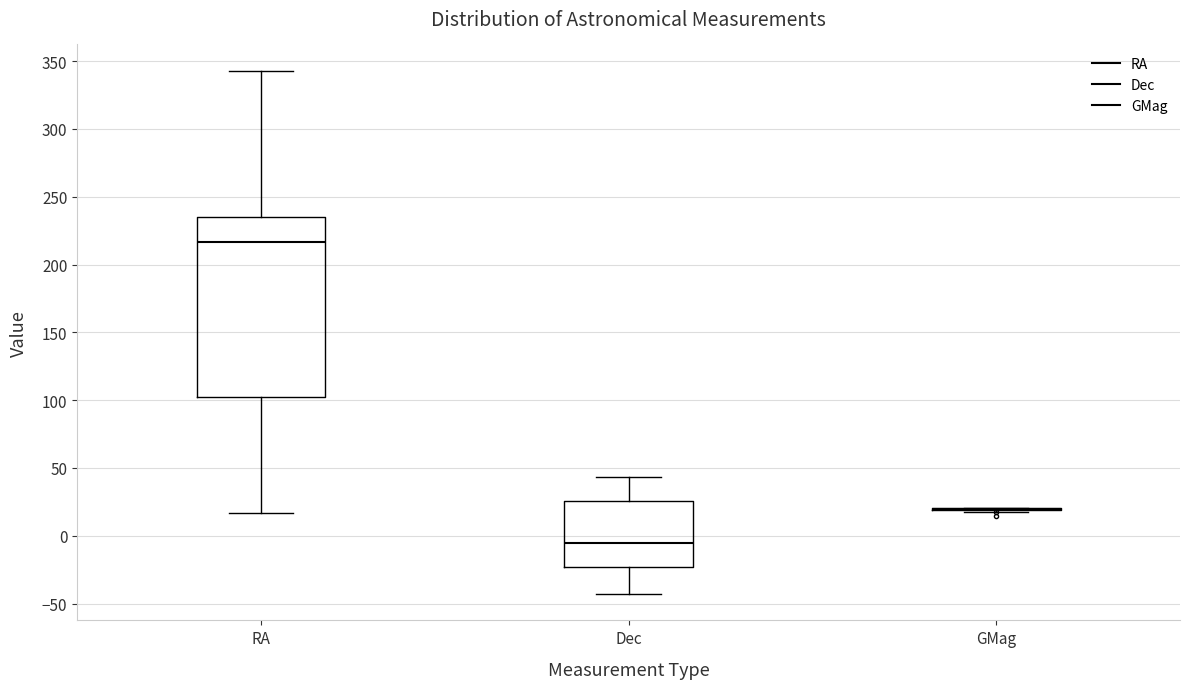

Where is the upper edge of the box for Dec on the y-axis? The values are not printed on the chart, so give them approximately, as read against the axis.

25